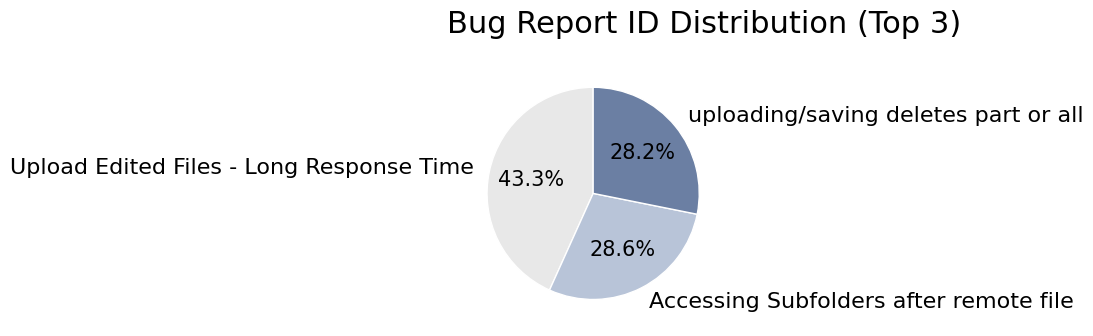

Is there a majority slice in this chart?

No